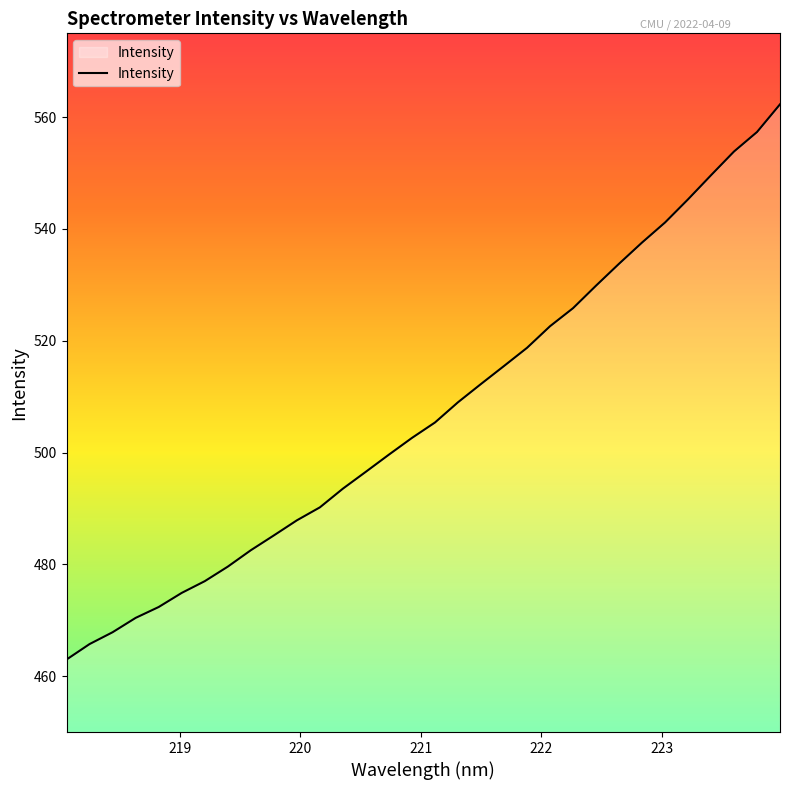

What is the greatest value displayed?

562.3